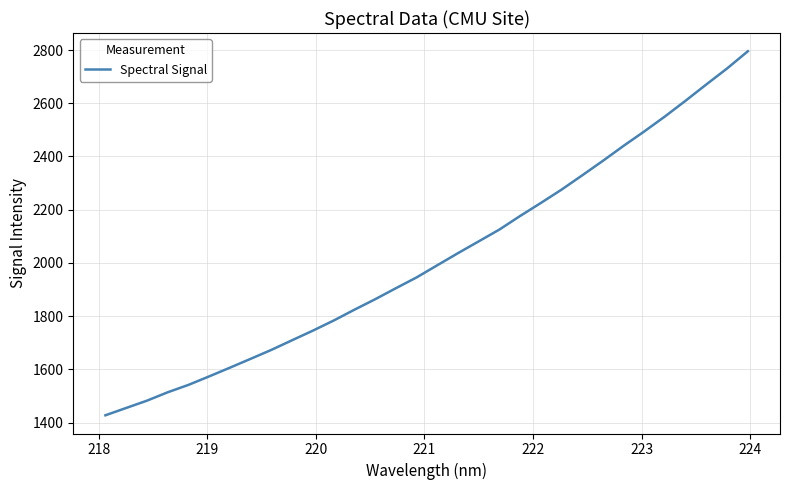

What is the maximum value shown in the chart?

2795.4